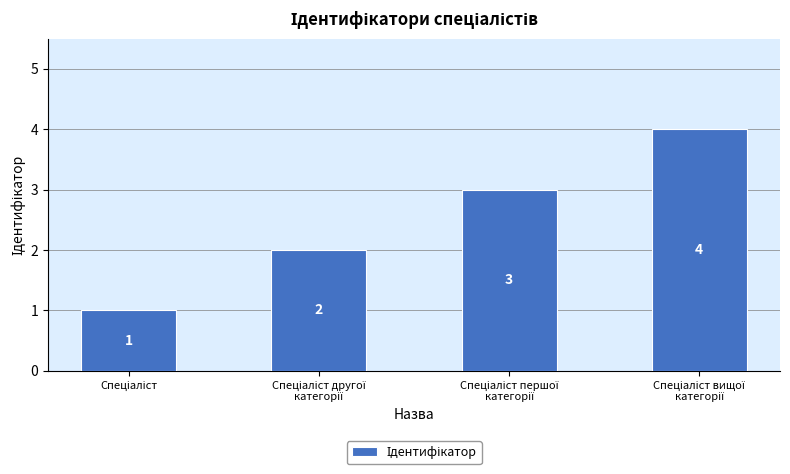

What is the value of the 2nd bar from the left?

2